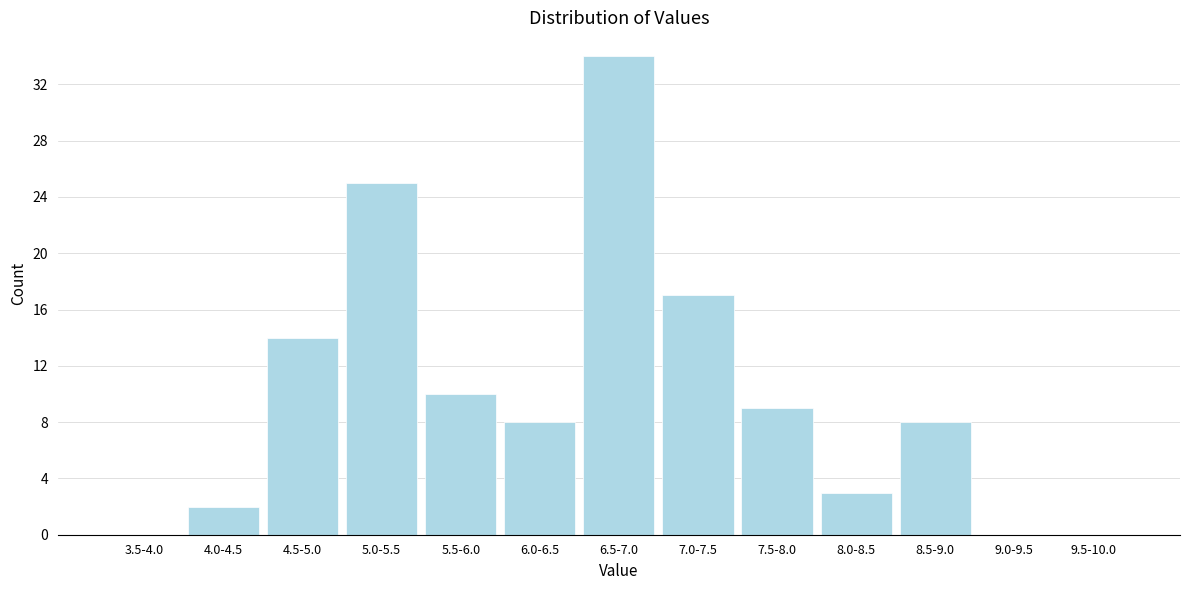

Reading left to right, what are all the values shown in this chart?

3.5-4.0=0	4.0-4.5=2	4.5-5.0=14	5.0-5.5=25	5.5-6.0=10	6.0-6.5=8	6.5-7.0=34	7.0-7.5=17	7.5-8.0=9	8.0-8.5=3	8.5-9.0=8	9.0-9.5=0	9.5-10.0=0